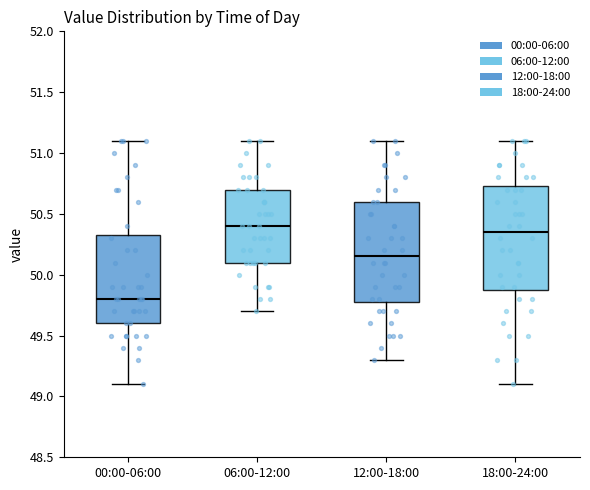

Where is the lower edge of the box for 00:00-06:00 on the y-axis? The values are not printed on the chart, so give them approximately, as read against the axis.

49.60